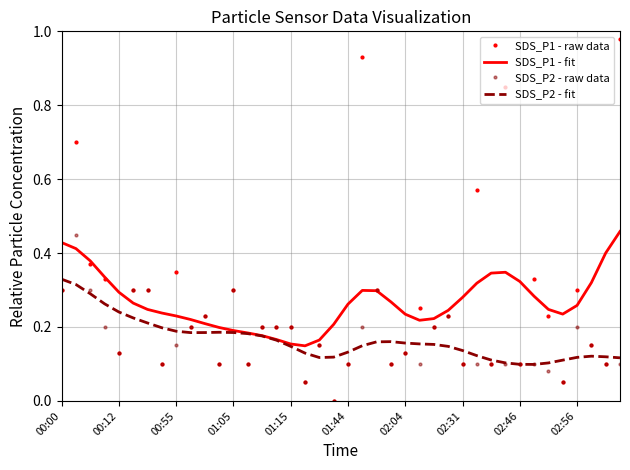

Which series has the widest spread of values?

SDS_P1 - raw data